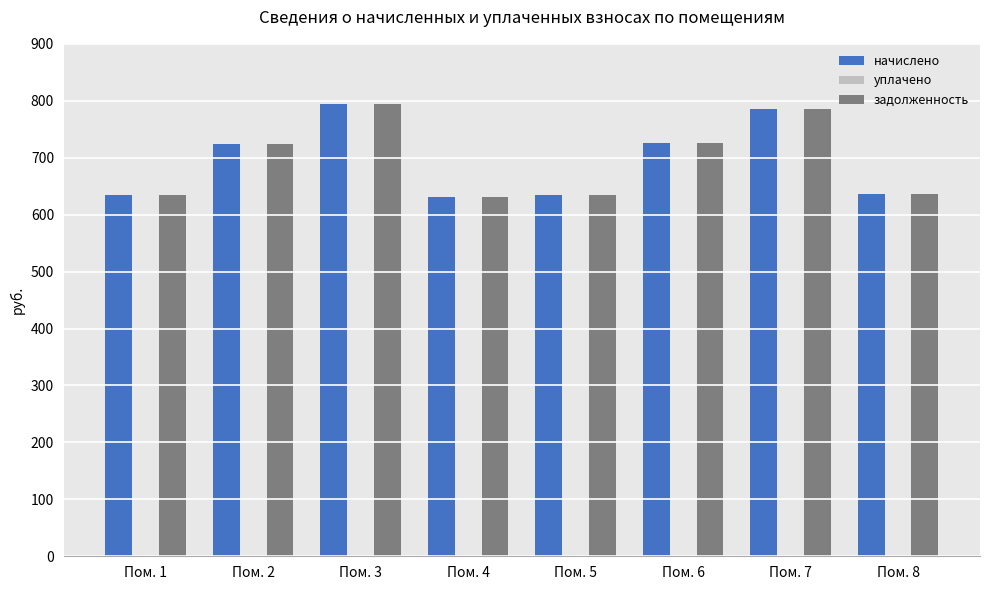

Does the chart contain any negative values?

No